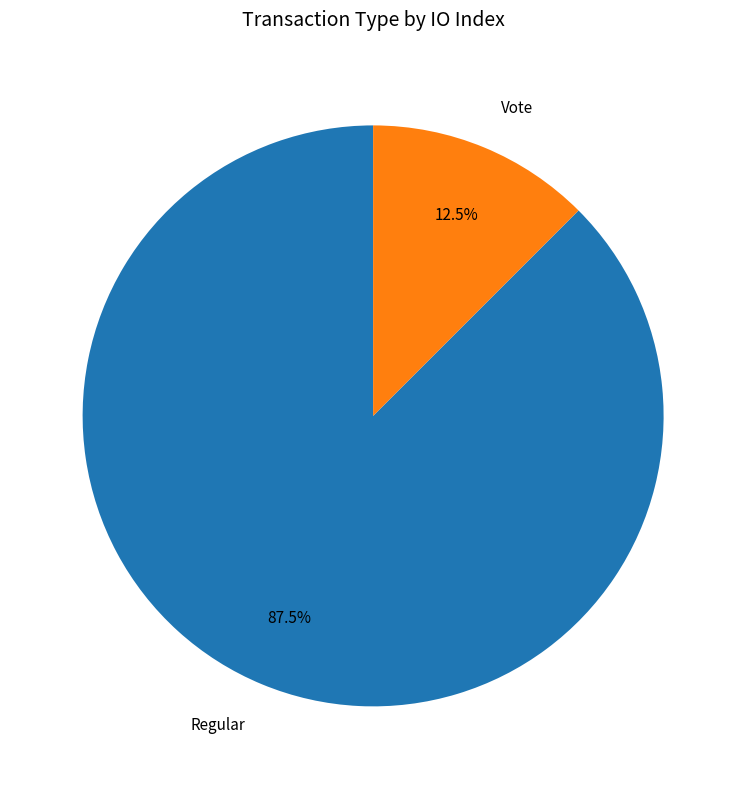

How many slices are in this pie chart?

2